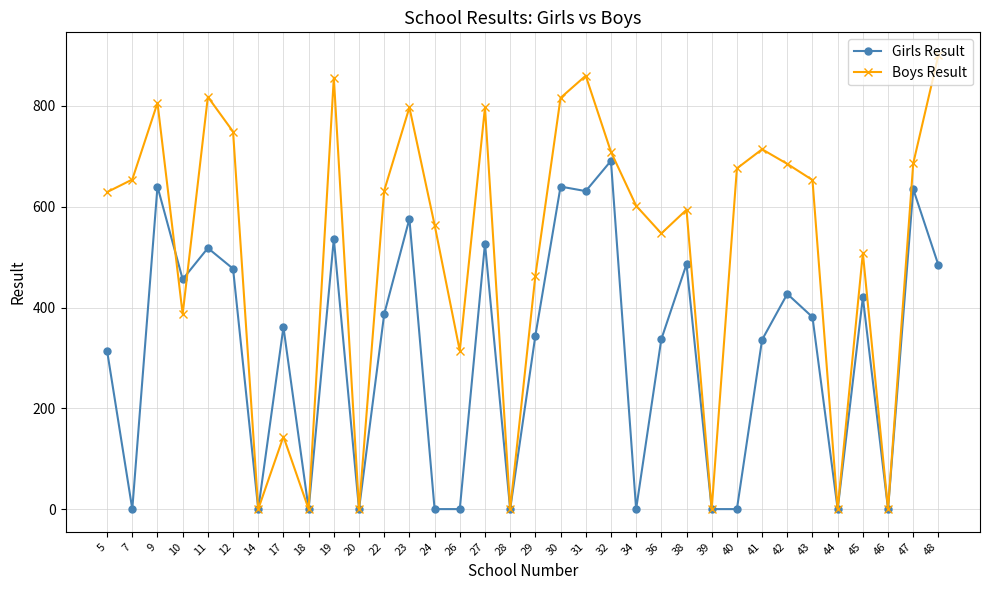

Which category has the highest value across all series?

48